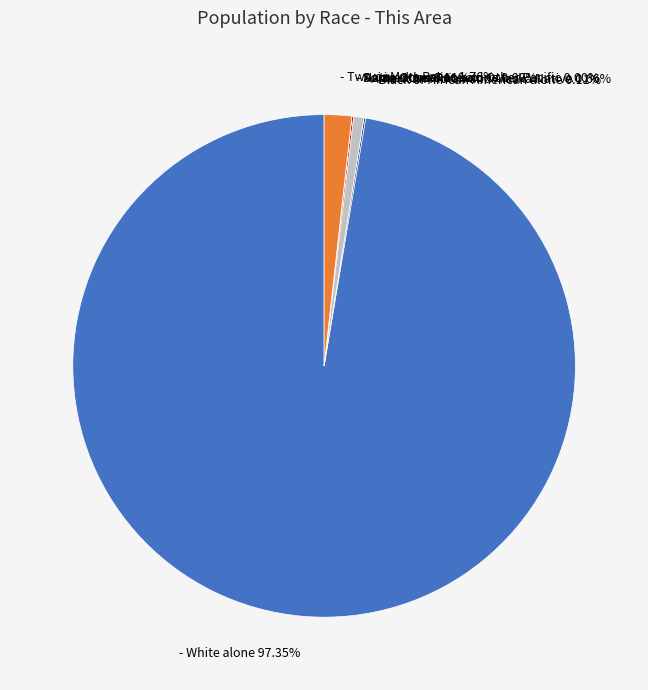

Which category has the biggest portion of the pie?

White alone